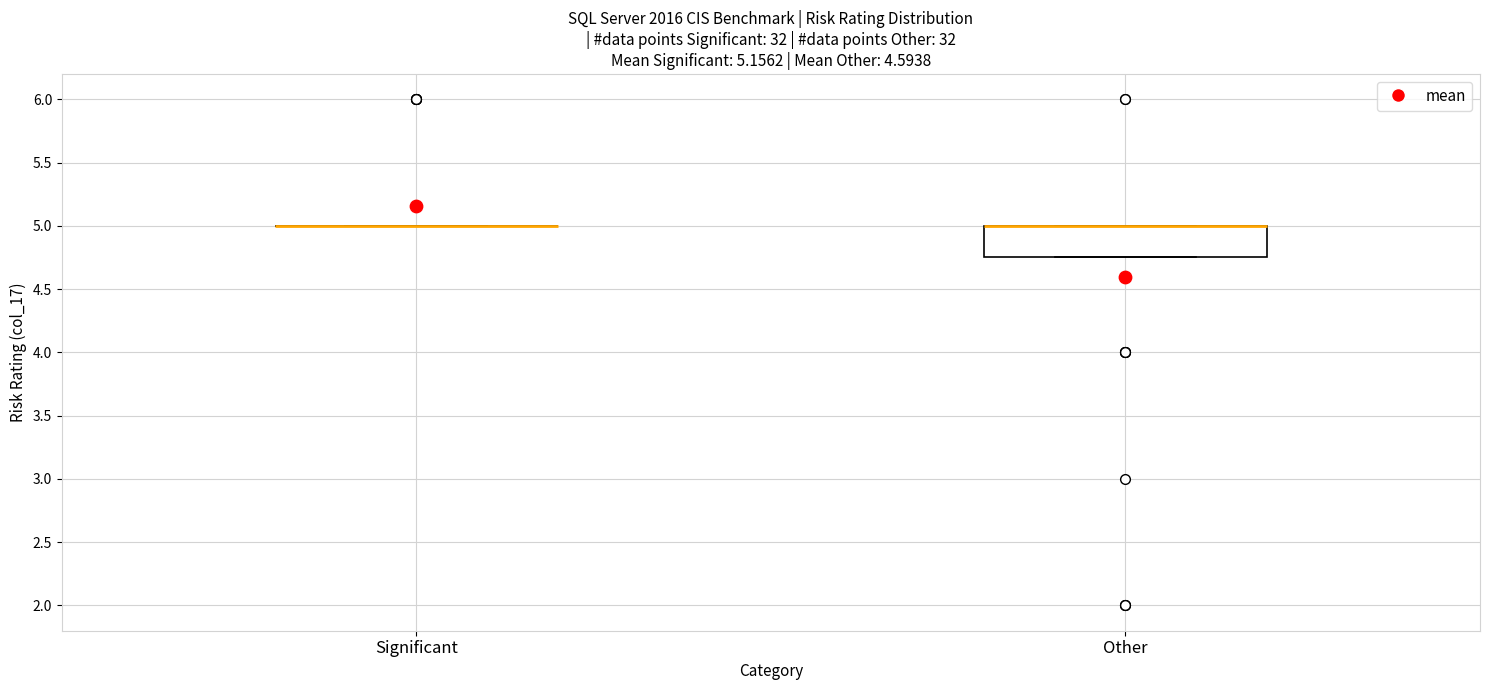

Reading left to right, transcribe this box plot: for each box, give where its median line is, the range the box spans, and where its two whiskers end, as read against the y-axis. The values are not printed on the chart, so give them approximately, as read against the axis.

Significant: box collapsed to a line at 5.00, whiskers 5.00 to 5.00
Other: median 5.00 (drawn on the box's upper edge), box 4.75 to 5.00, whiskers 4.75 to 5.00